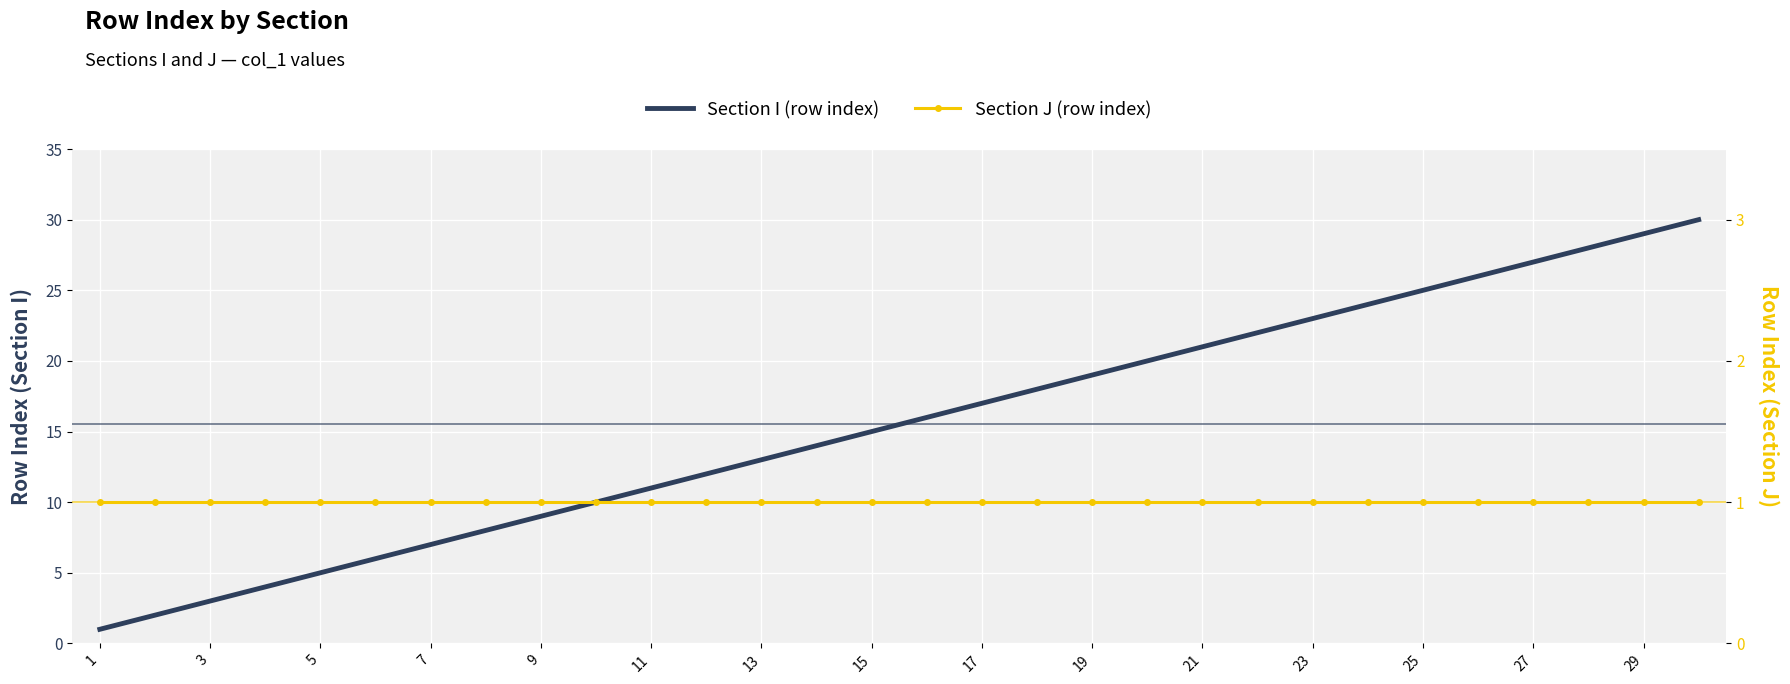

True or false: Section J (row index) has more than 2 points higher than both neighbors.

False